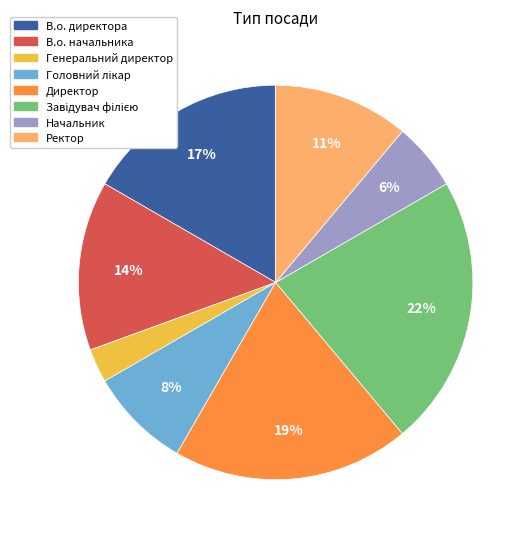

Between В.о. директора and Генеральний директор, which is larger?

В.о. директора